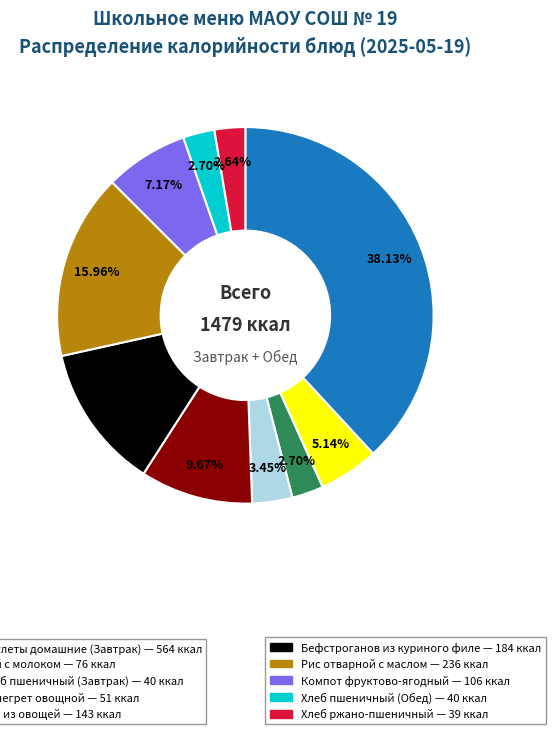

Is there any slice that represents more than half of the pie?

No